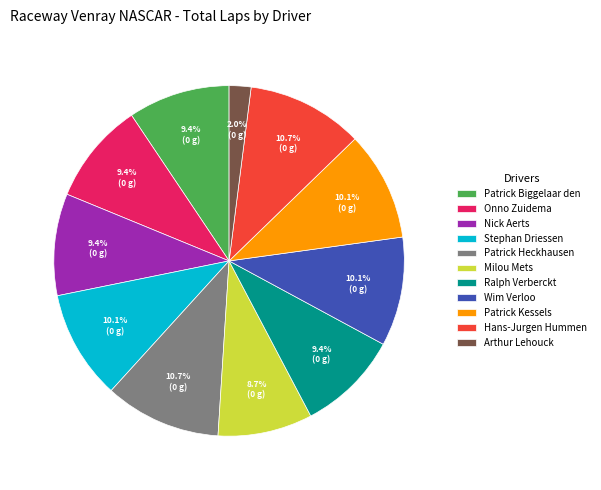

Combined, do Patrick Kessels and Patrick Biggelaar den account for over 50%?

No